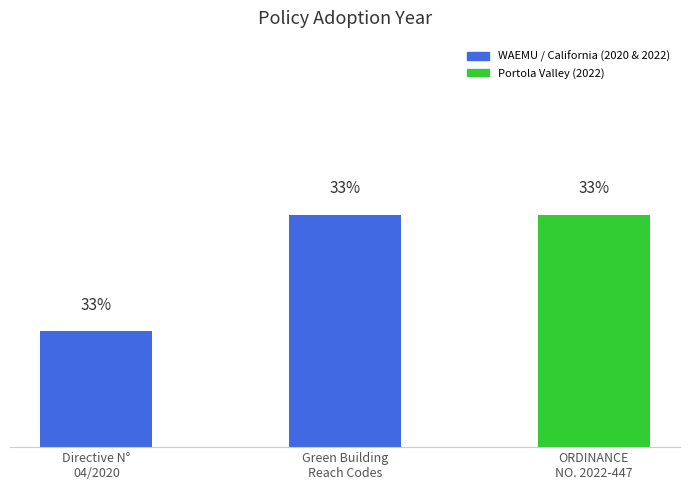

Which label corresponds to the smallest value in the chart?

Directive N°
04/2020